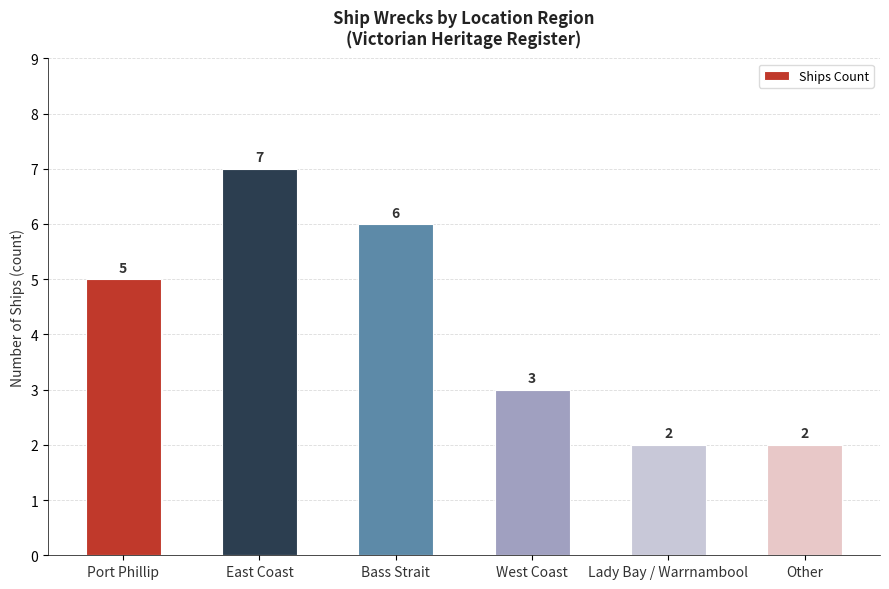

Which label corresponds to the largest value in the chart?

East Coast